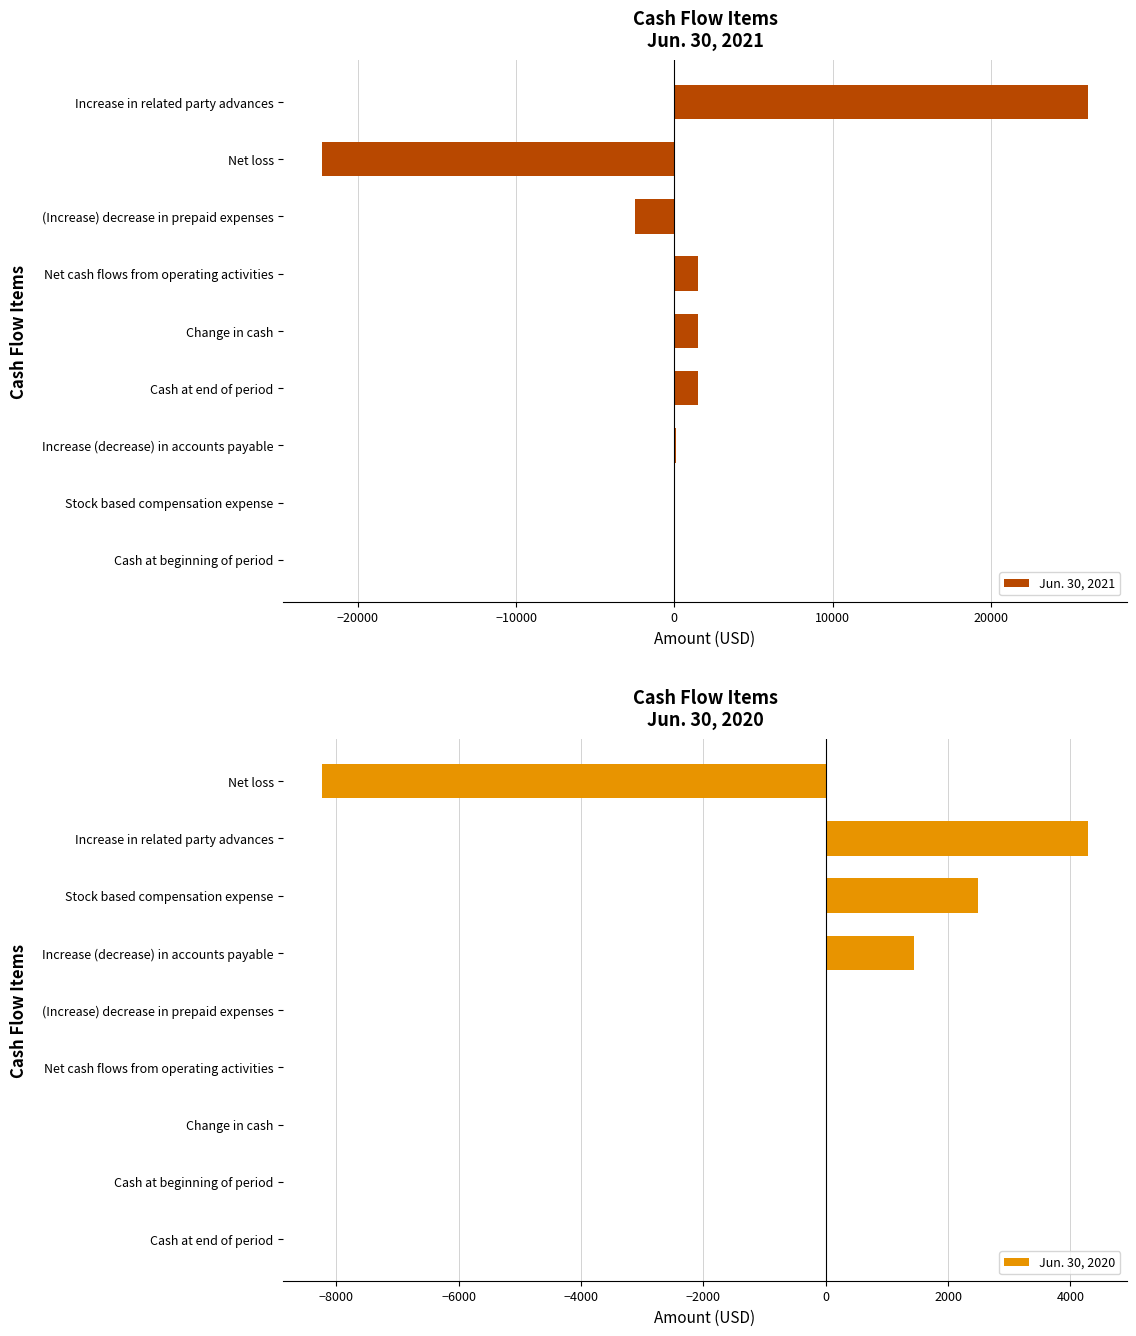

What is the maximum value shown in the chart?

26154